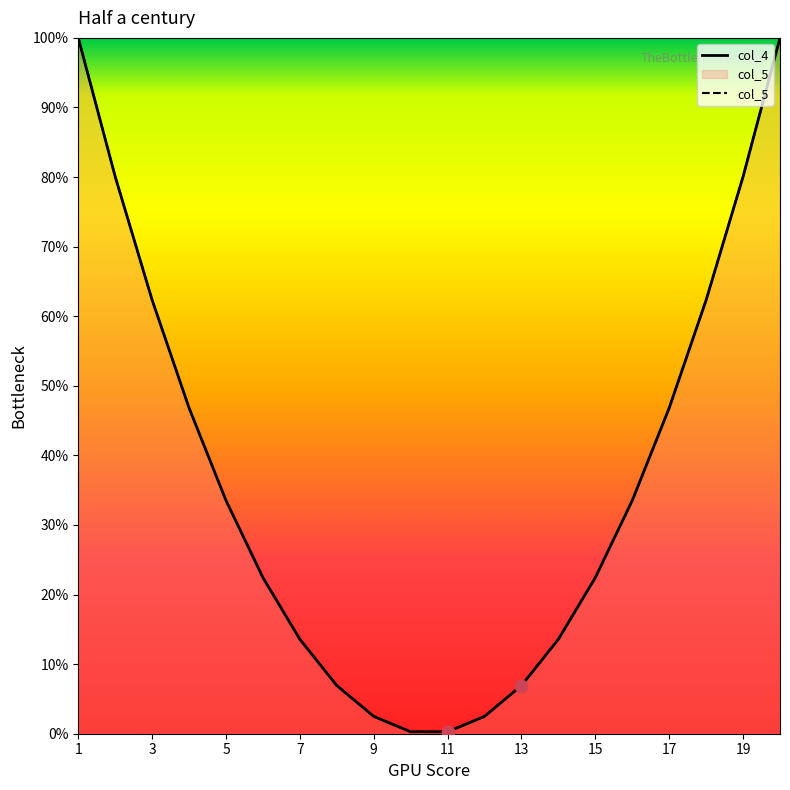

At how many categories does at least one series exceed 16?

12